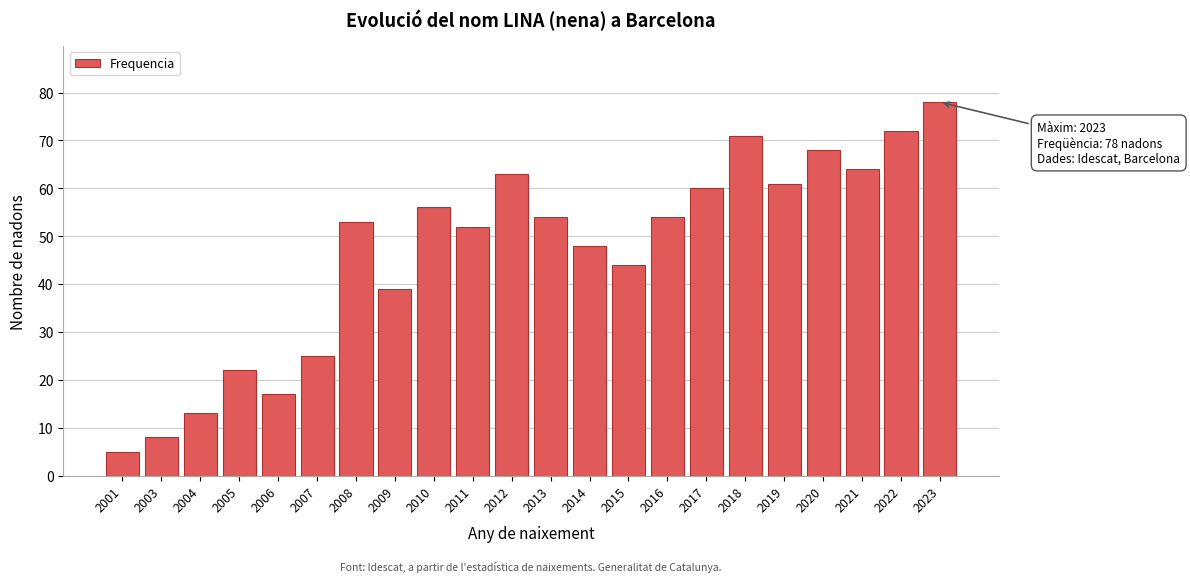

Reading left to right, extract all data points from this chart.

5	8	13	22	17	25	53	39	56	52	63	54	48	44	54	60	71	61	68	64	72	78